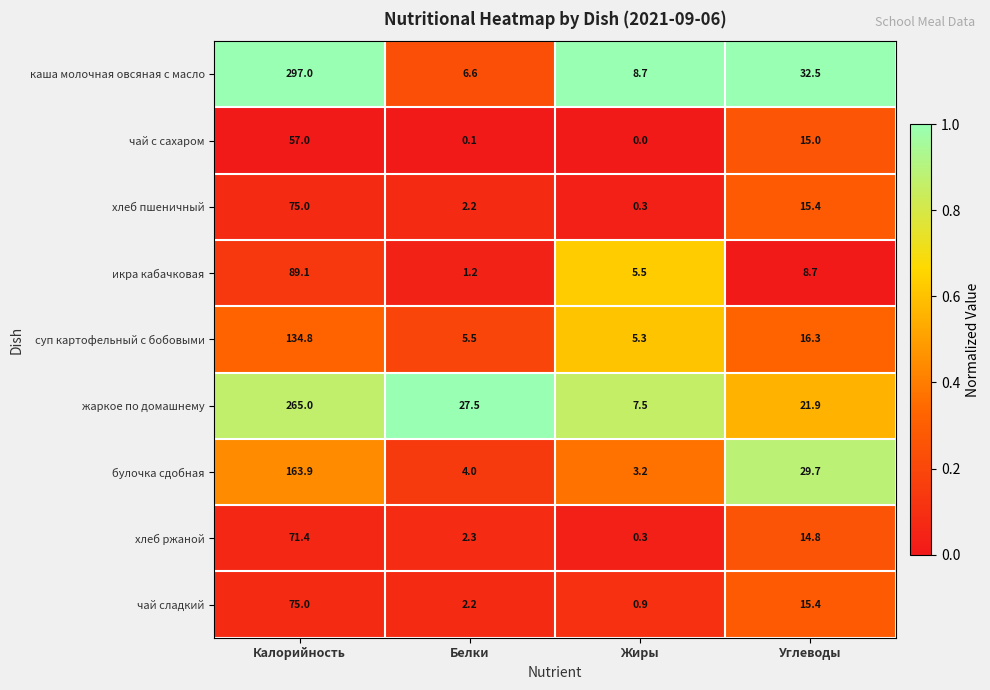

What is the maximum value shown in the chart?

297.0